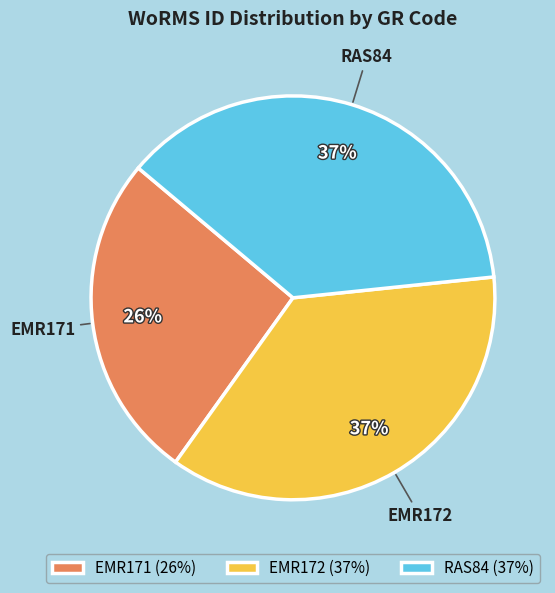

Approximately how many times larger is the value at EMR172 compared to EMR171?

1.4